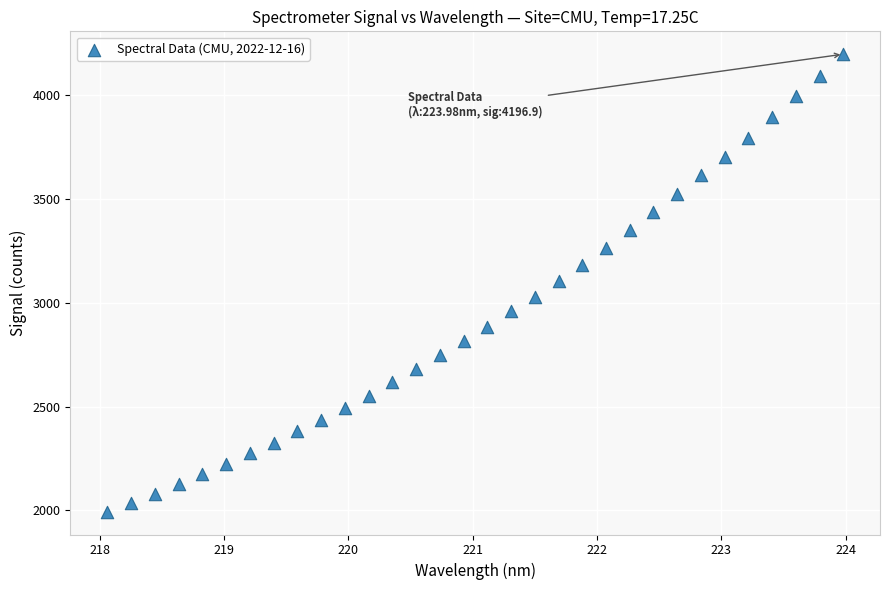

What is the range of Y values (max minus min)?

2203.2